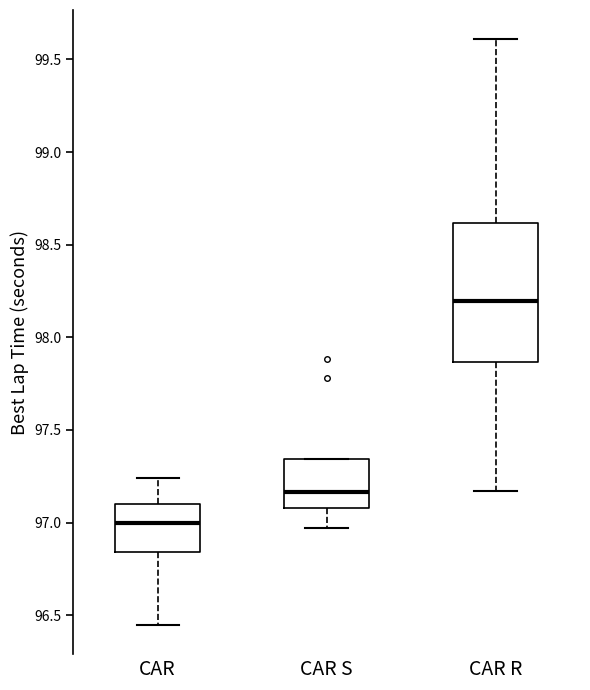

Comparing the boxes themselves (not the whiskers), which one is the tallest?

CAR R